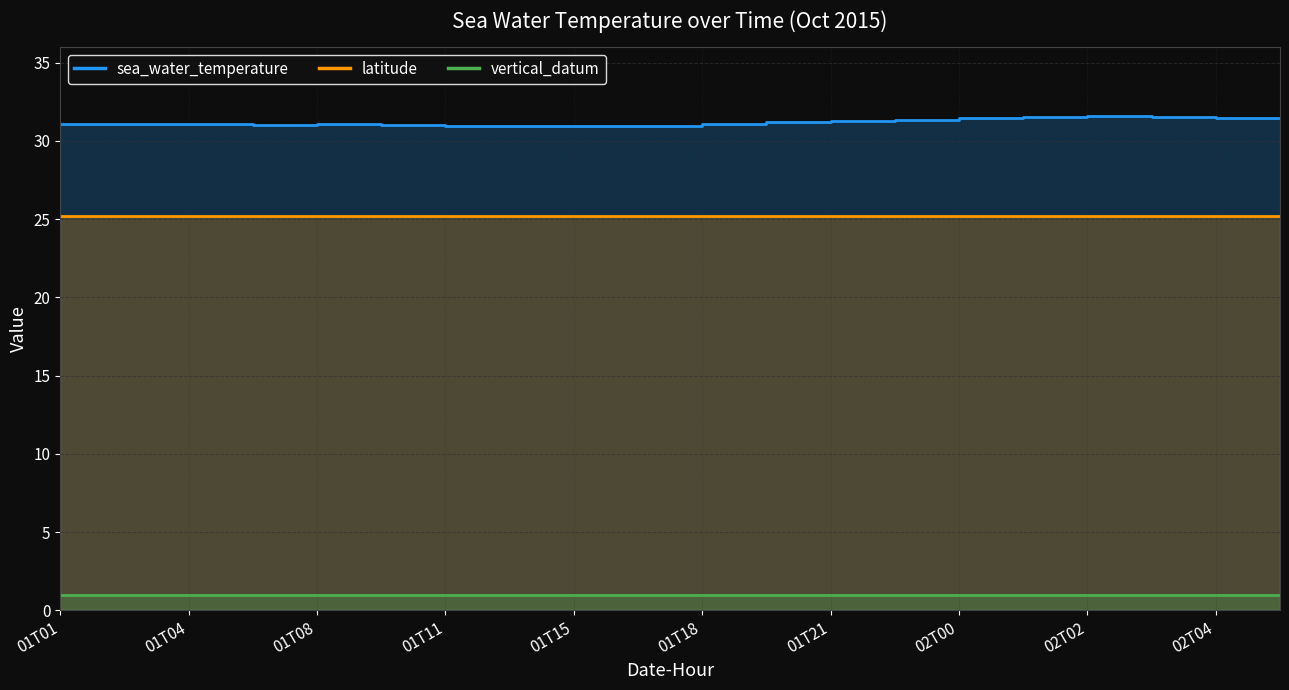

True or false: vertical_datum has more than 0 interior local peaks.

False